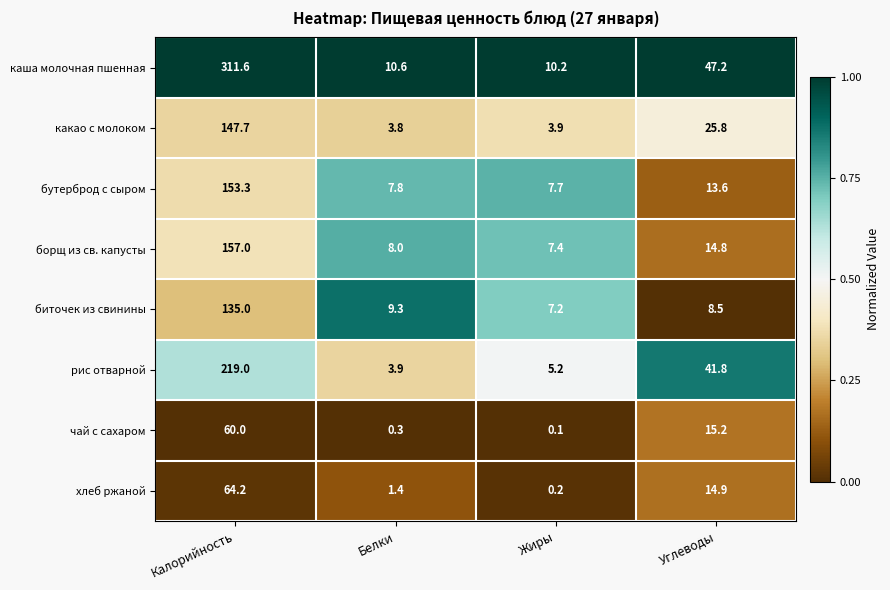

True or false: каша молочная пшенная has a value of 47.2 at Углеводы.

True